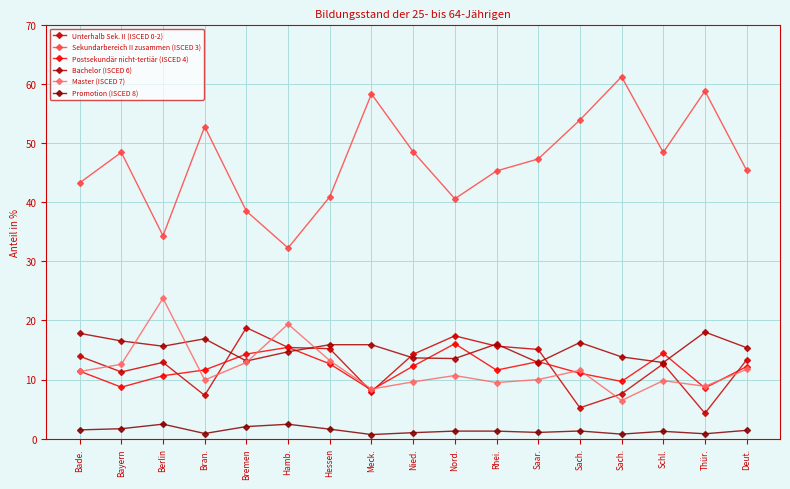

Does the chart have visible grid lines?

Yes